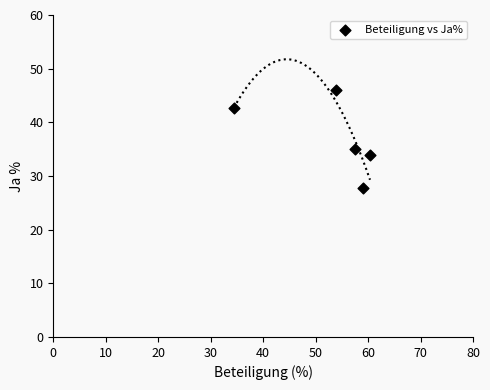

What Y value in the scatter plot is closest to 36?

35.1